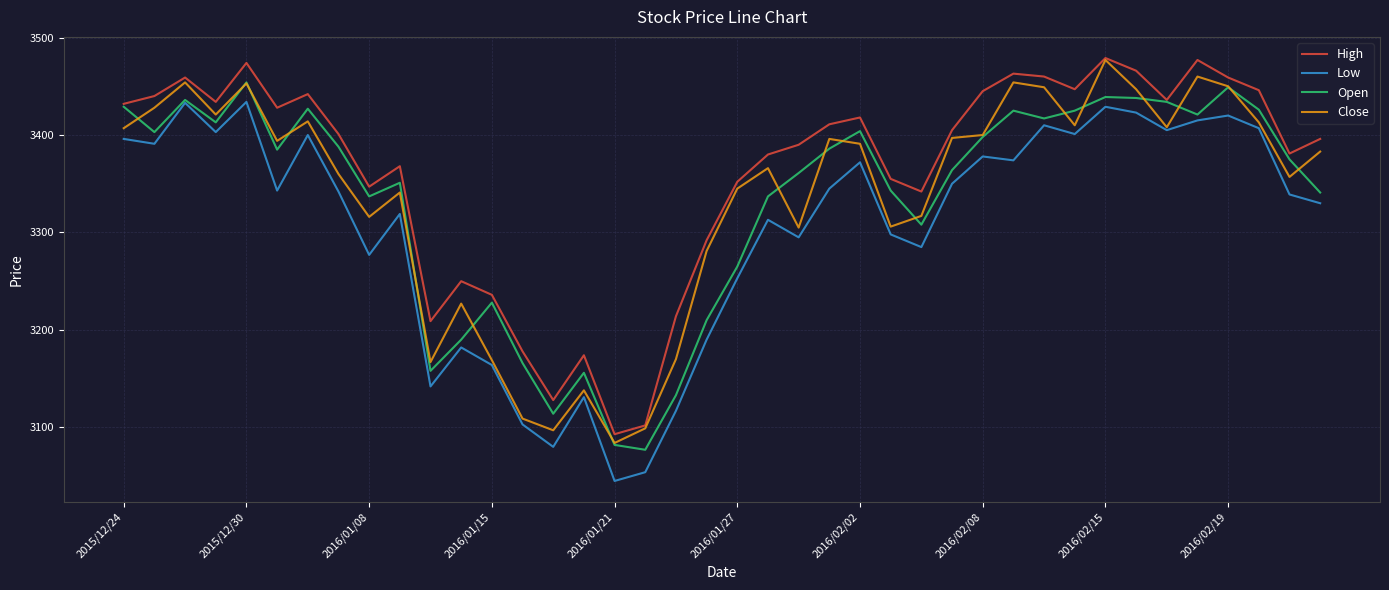

In Open, how many points are higher than both neighbors (excluding endpoints)?

10